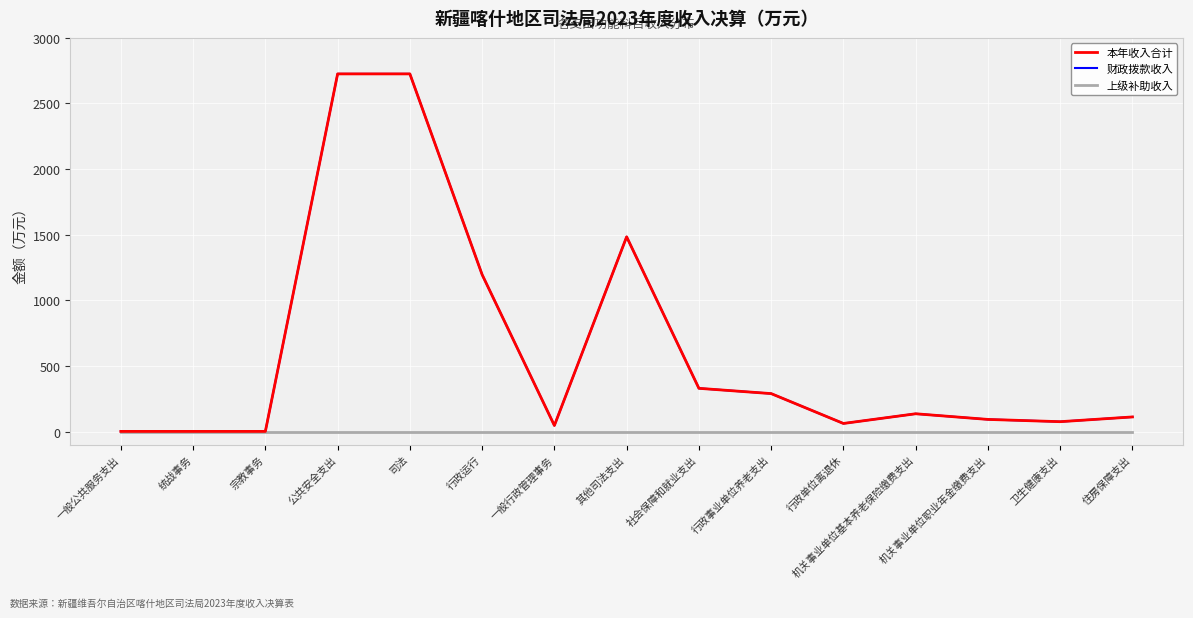

The 上级补助收入 series shows 0.0 at 一般行政管理事务. True or false?

True